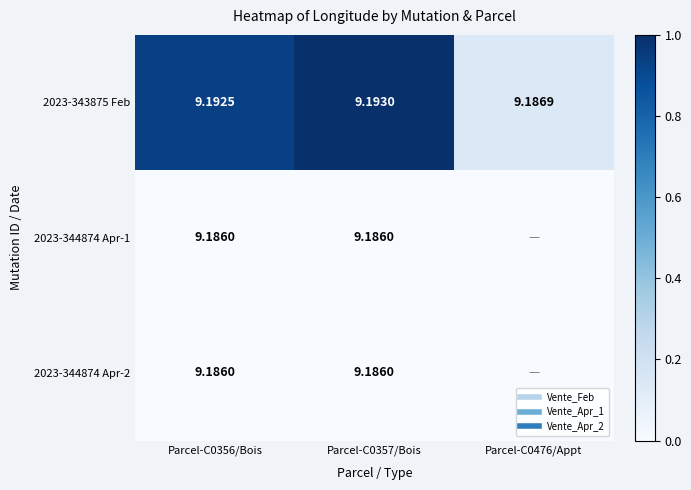

Is it true that 2023-343875 Feb equals 0.9 at Parcel-C0356/Bois?

True